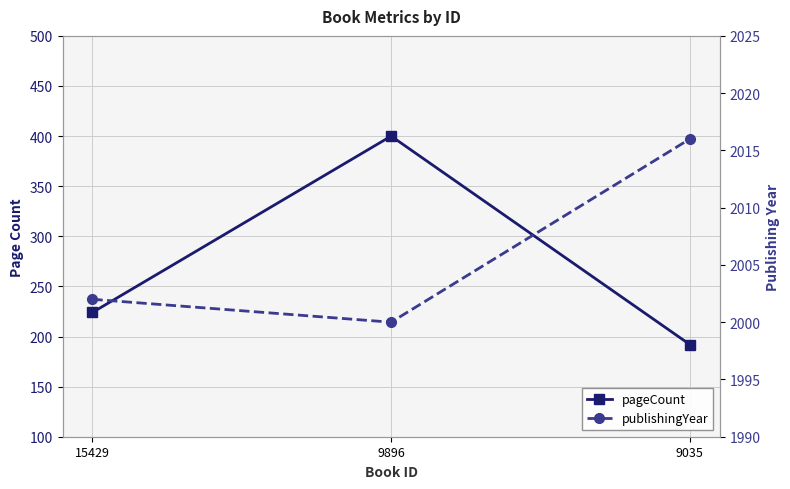

What are all the series names shown in the legend?

pageCount, publishingYear